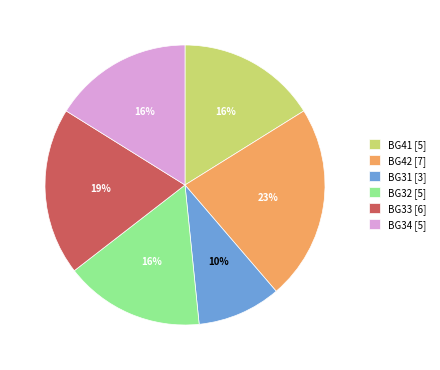

How many slices are in this pie chart?

6